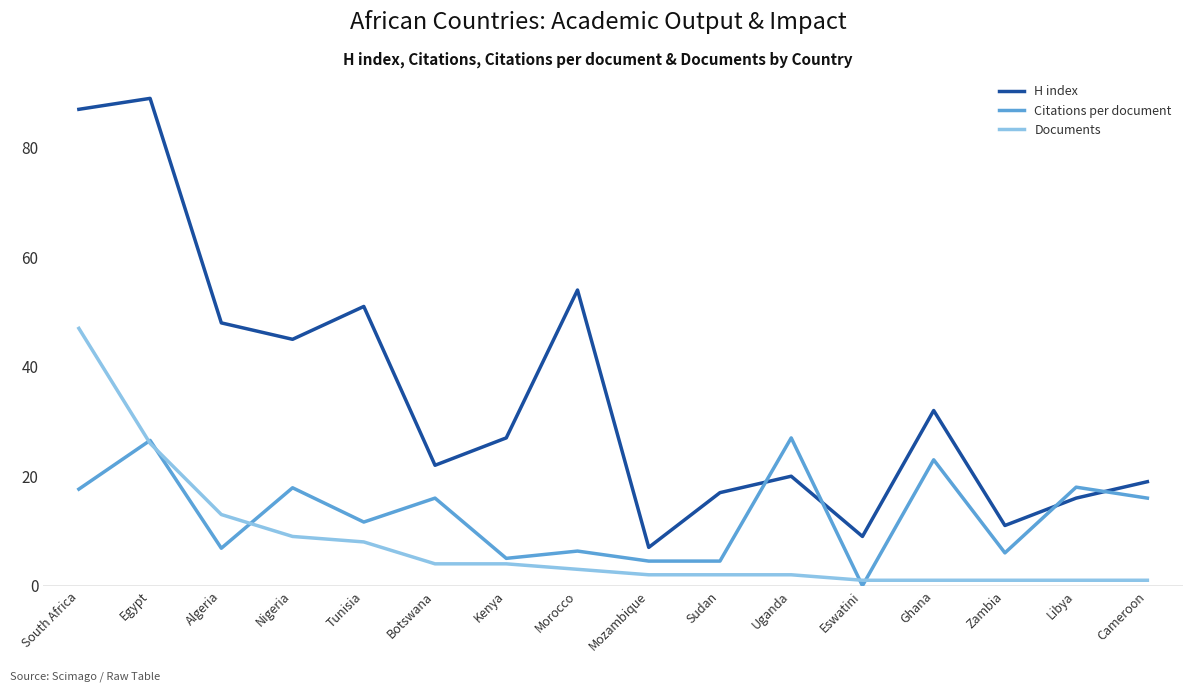

List the series in order of their overall mean, lowest first.

Documents, Citations per document, H index